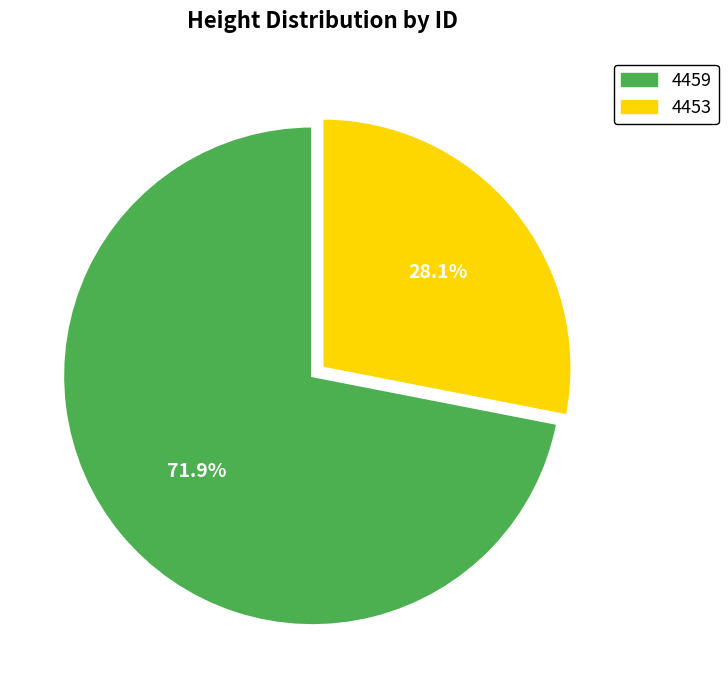

Which has a higher value, 4459 or 4453?

4459